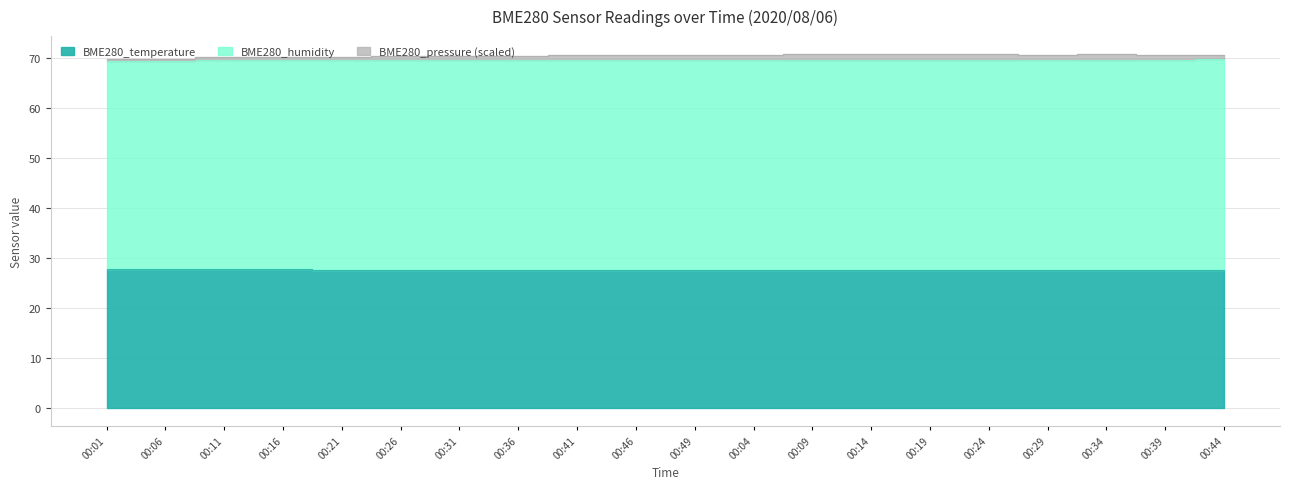

At which label does BME280_pressure first exceed 70?

00:11